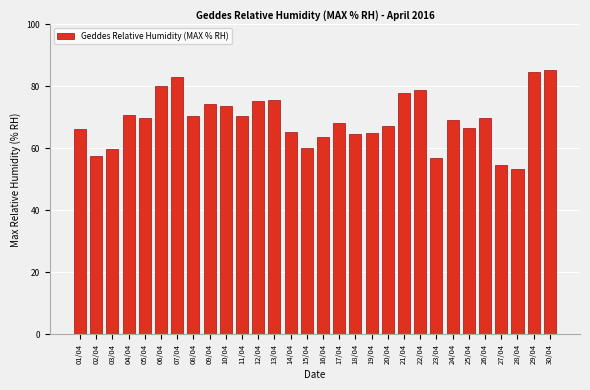

Is it true that the value at 27/04 is 54.7?

True